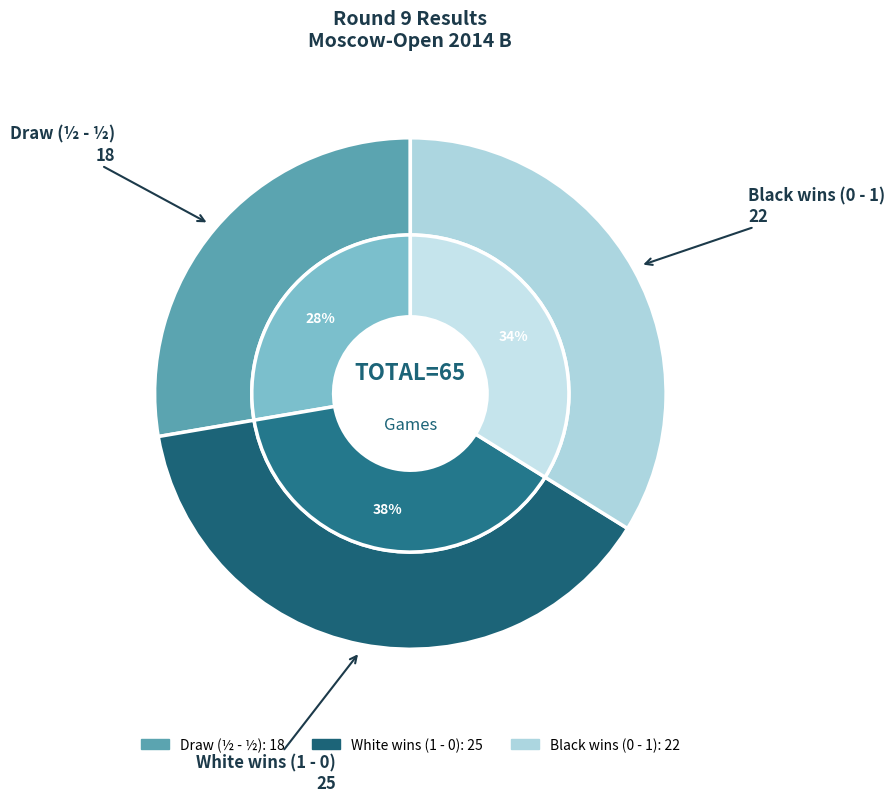

Which category has the biggest portion of the pie?

1 - 0